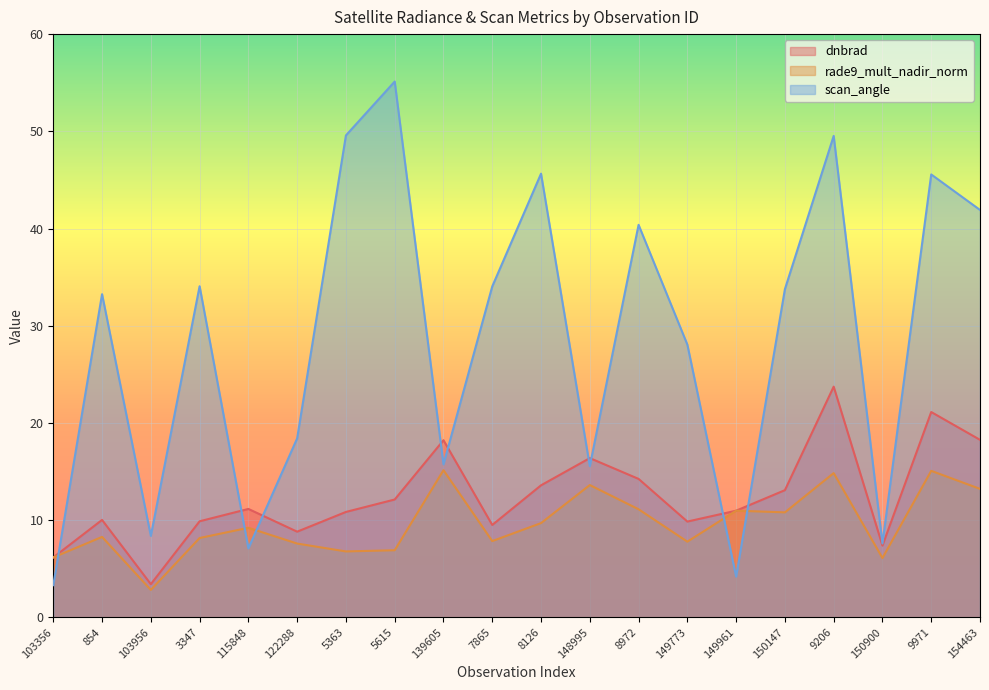

What is the label of the 6th point from the right?

149961